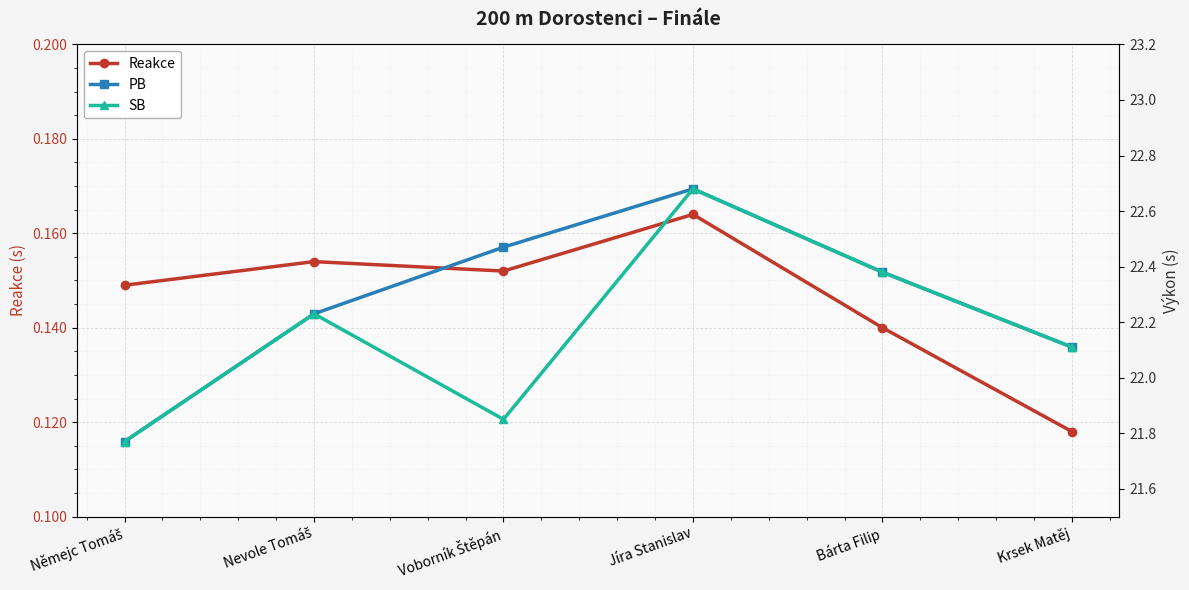

At which category does PB reach its first local peak?

Jíra Stanislav